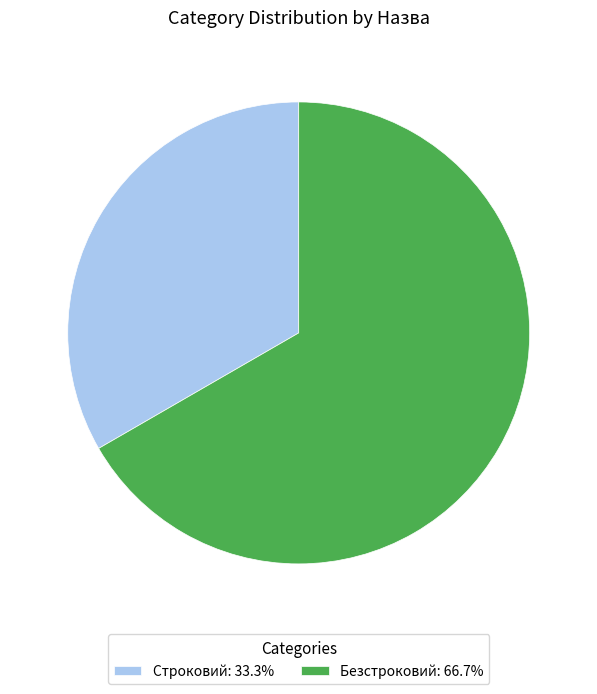

The Строковий slice represents 47% of the pie. True or false?

False